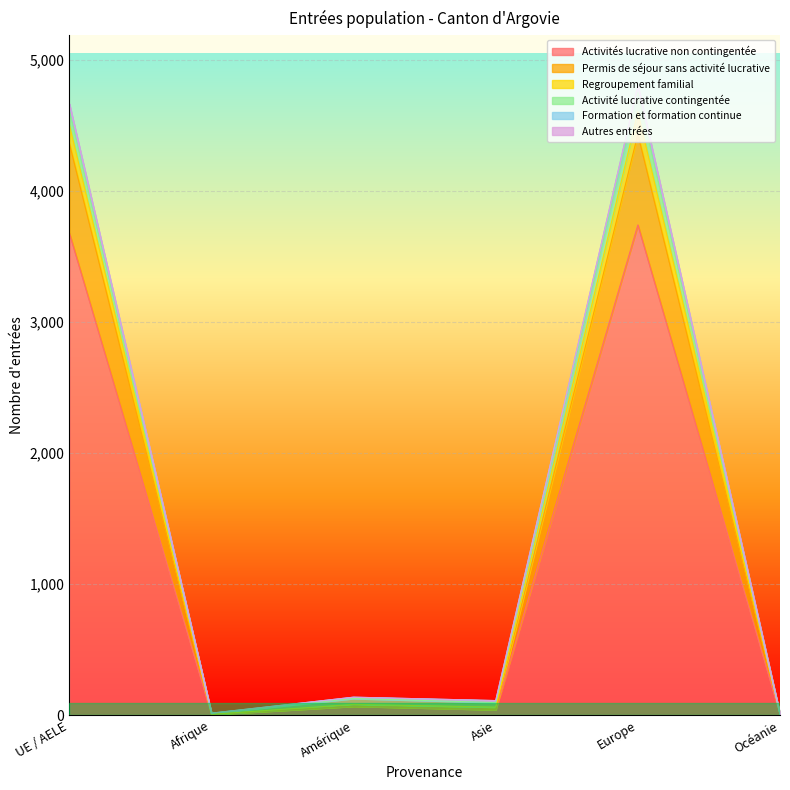

What is the maximum value for Activités lucrative non contingentée?

3743